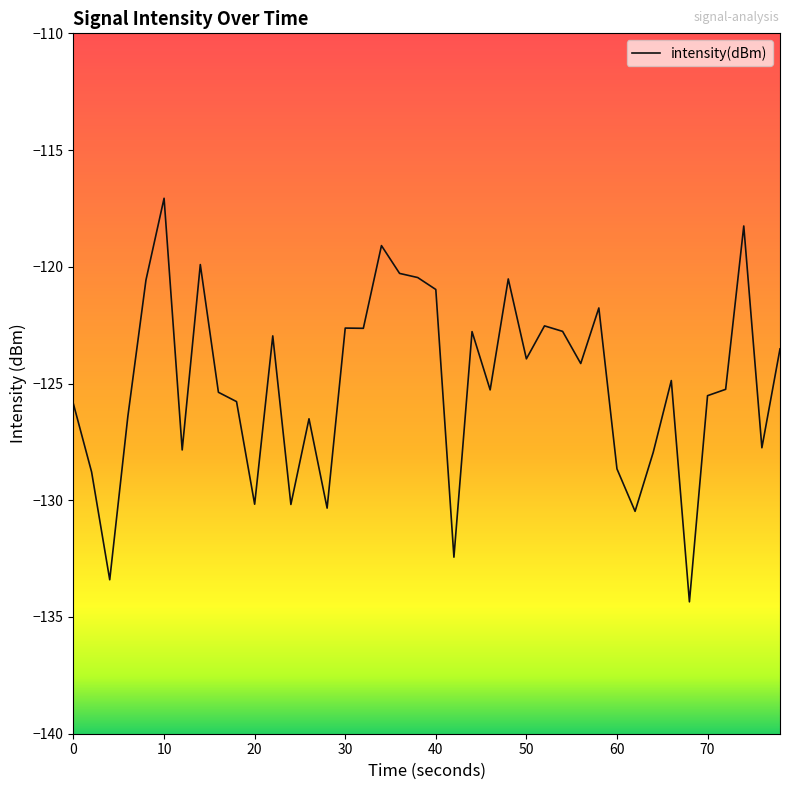

What is the smallest value displayed?

-134.4